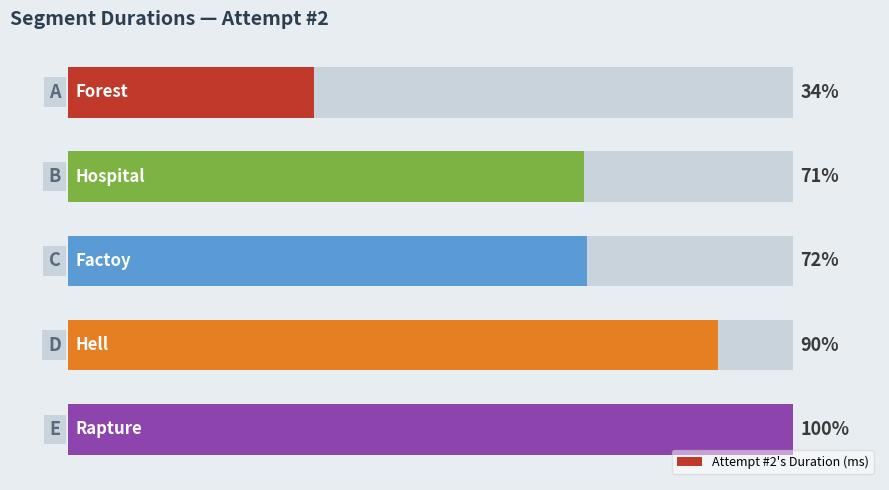

What is the value of the 3rd bar from the left?

357430